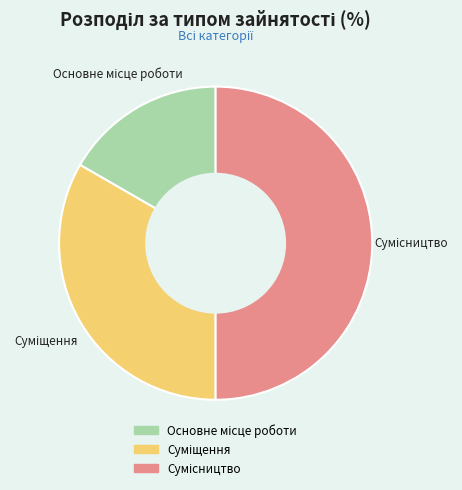

How many segments does this pie chart have?

3